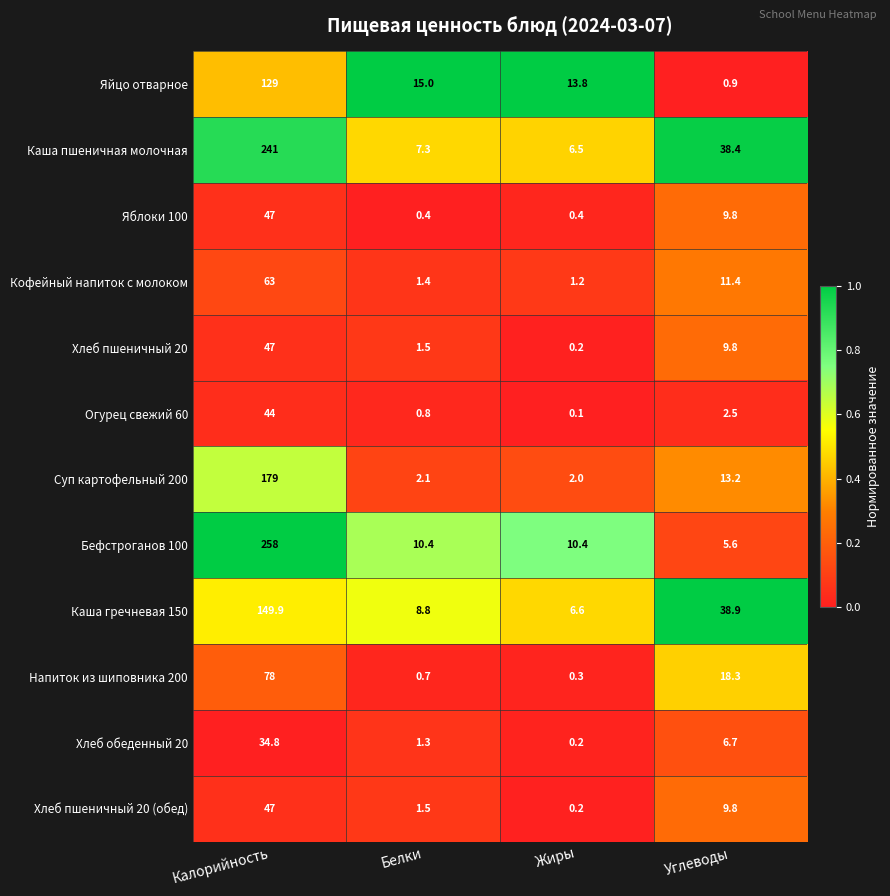

The value of Хлеб обеденный 20 at Калорийность is 11.7. True or false?

False